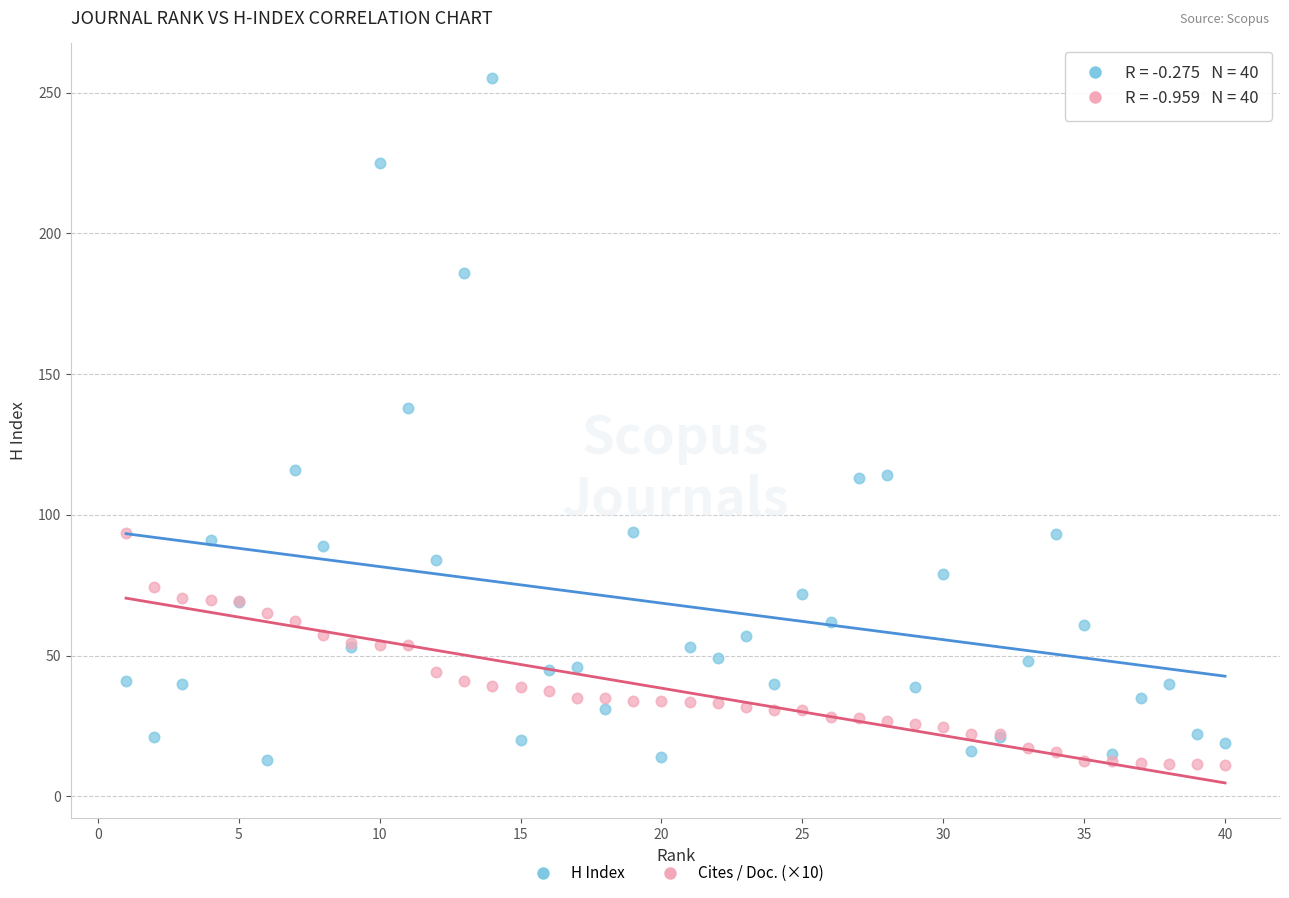

What are all the series names shown in the legend?

H Index, Cites / Doc. (×10)